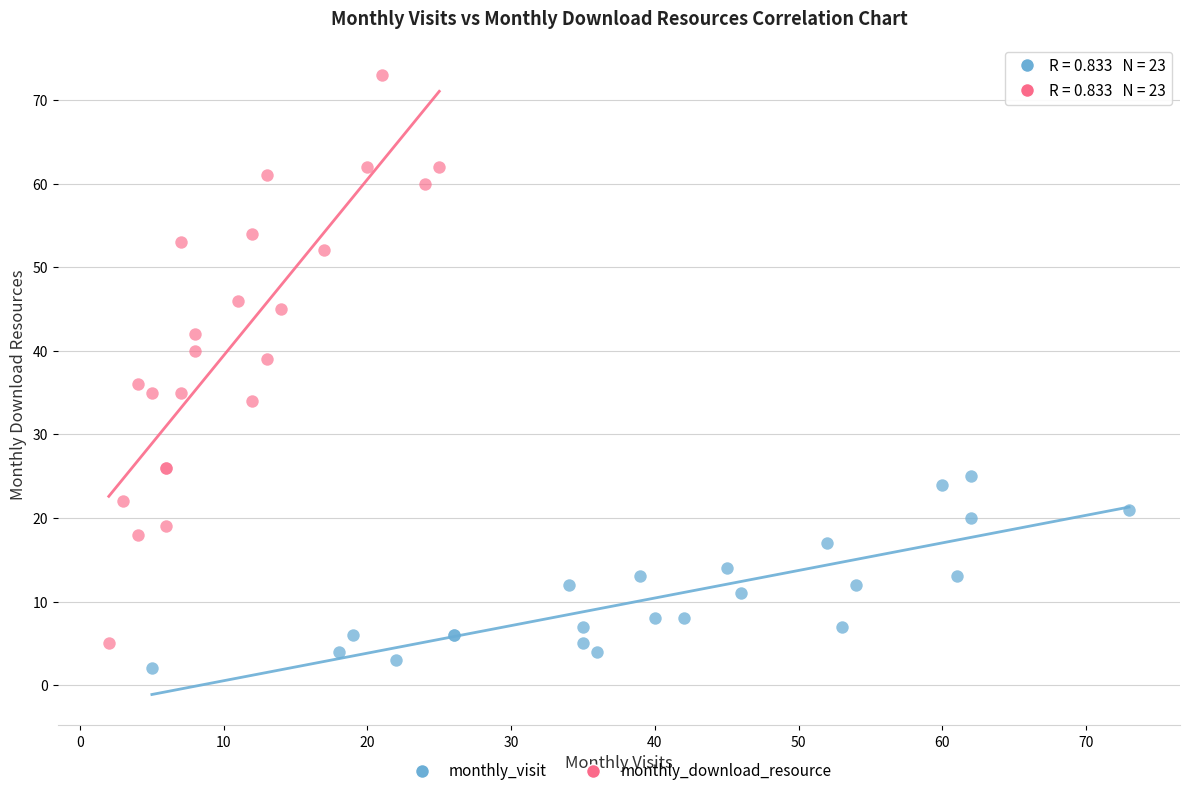

Which series has the widest spread of Y values?

monthly_download_resource